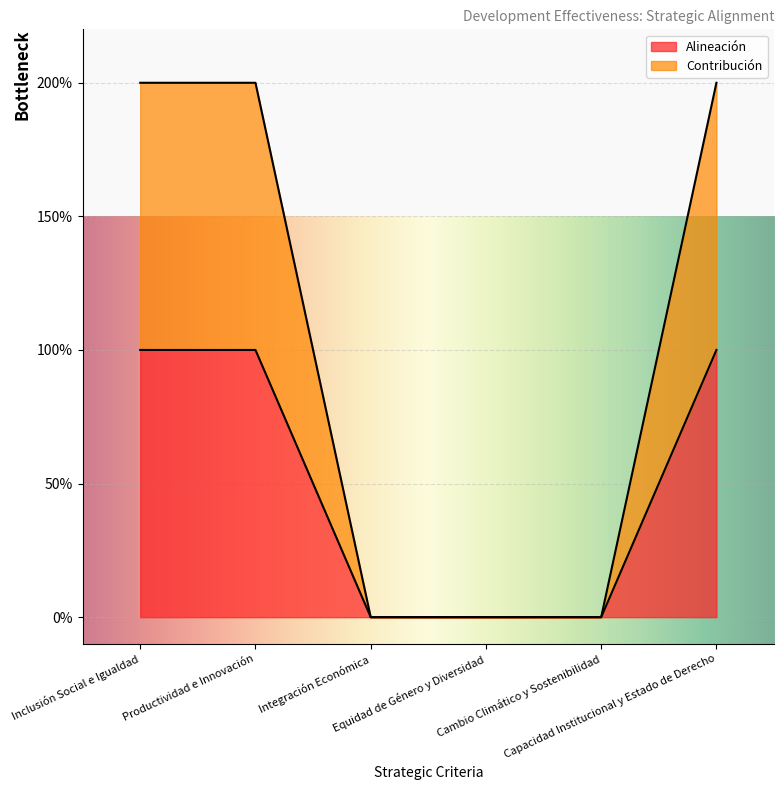

What is the difference between the second highest and second lowest values in the Alineación series?

1